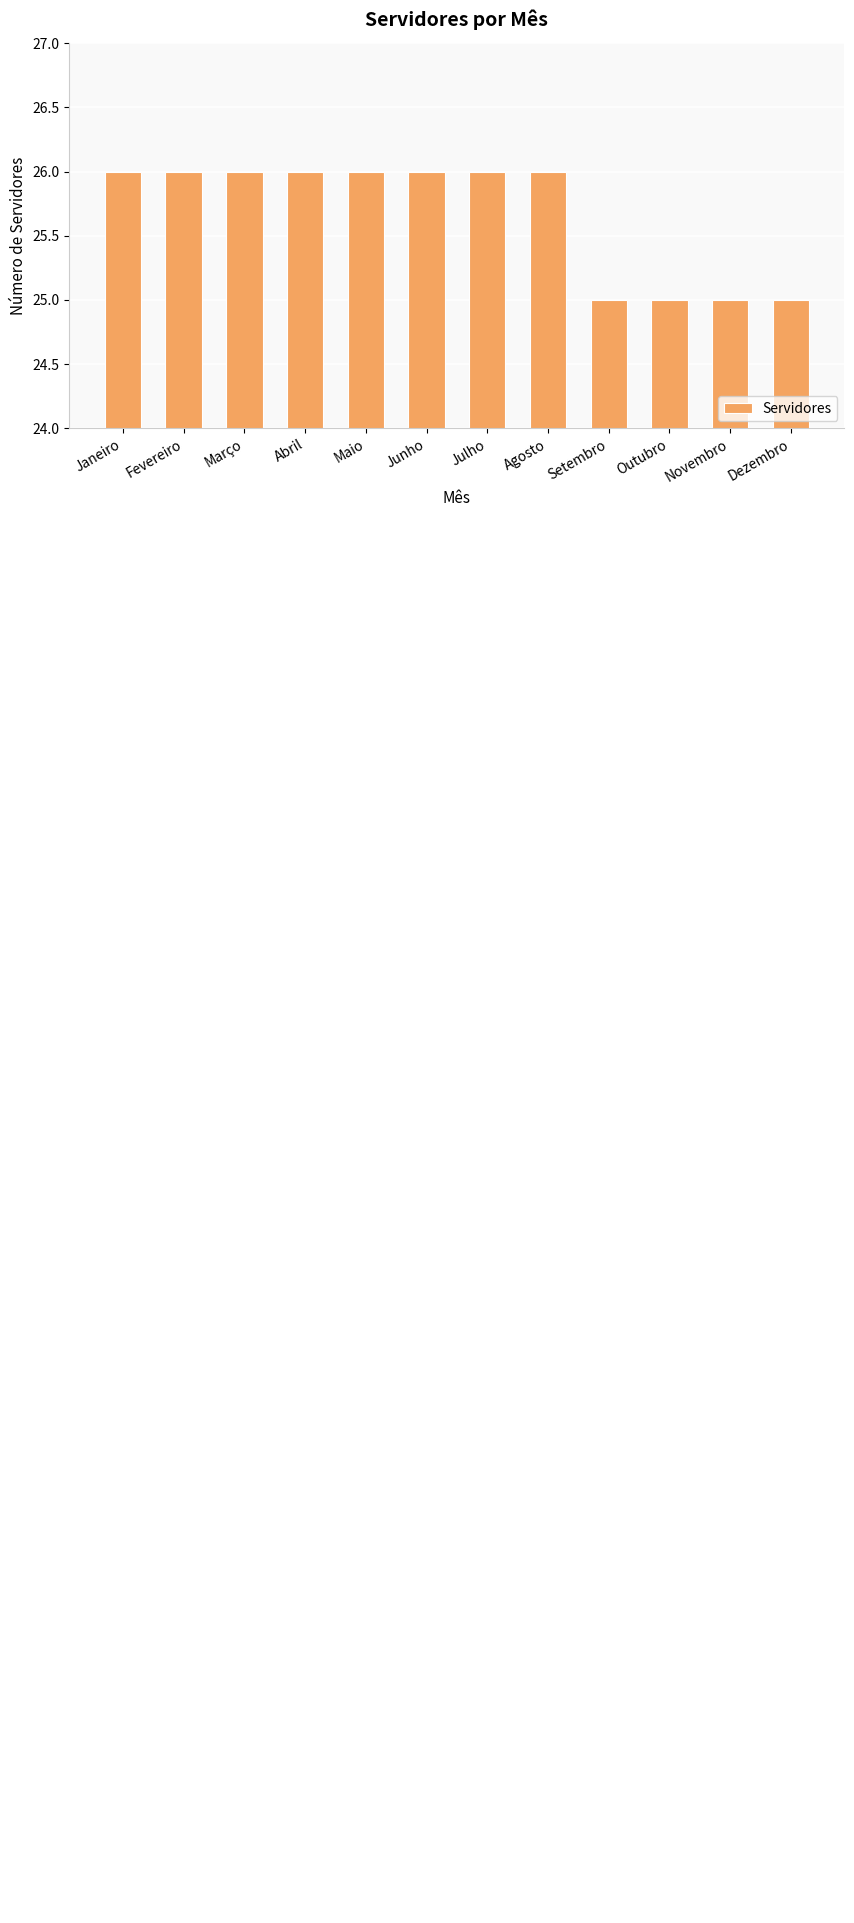

Count the number of data series in this chart.

1